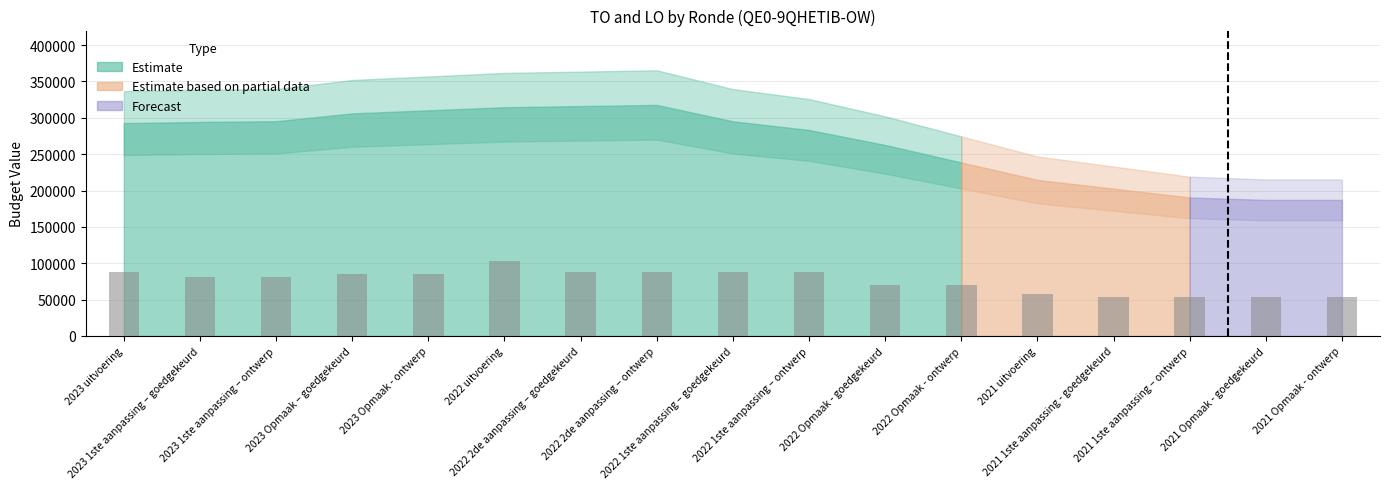

What is the minimum value shown in the chart?

53469.4